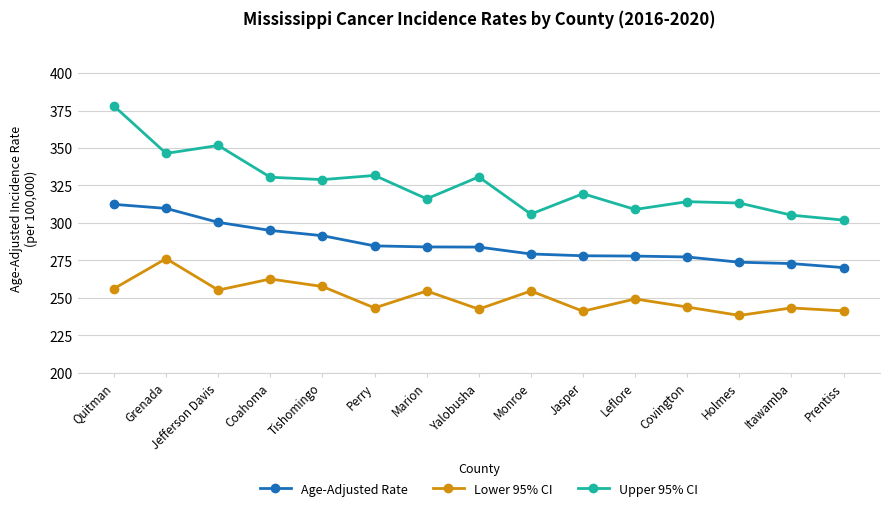

Which category has the lowest value across all series?

Holmes